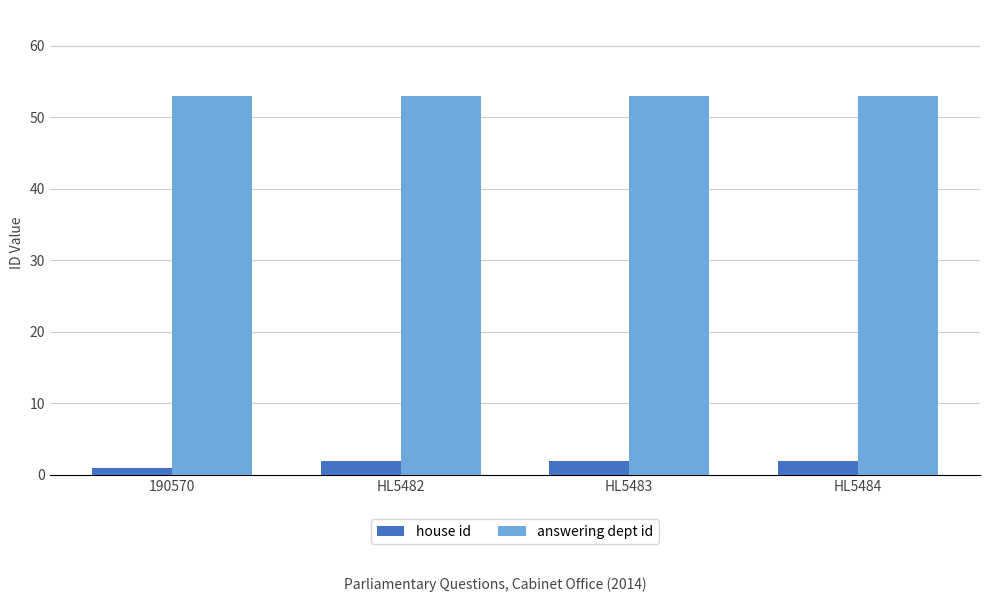

Is the value of answering dept id at HL5482 greater than the value of house id at HL5482?

Yes